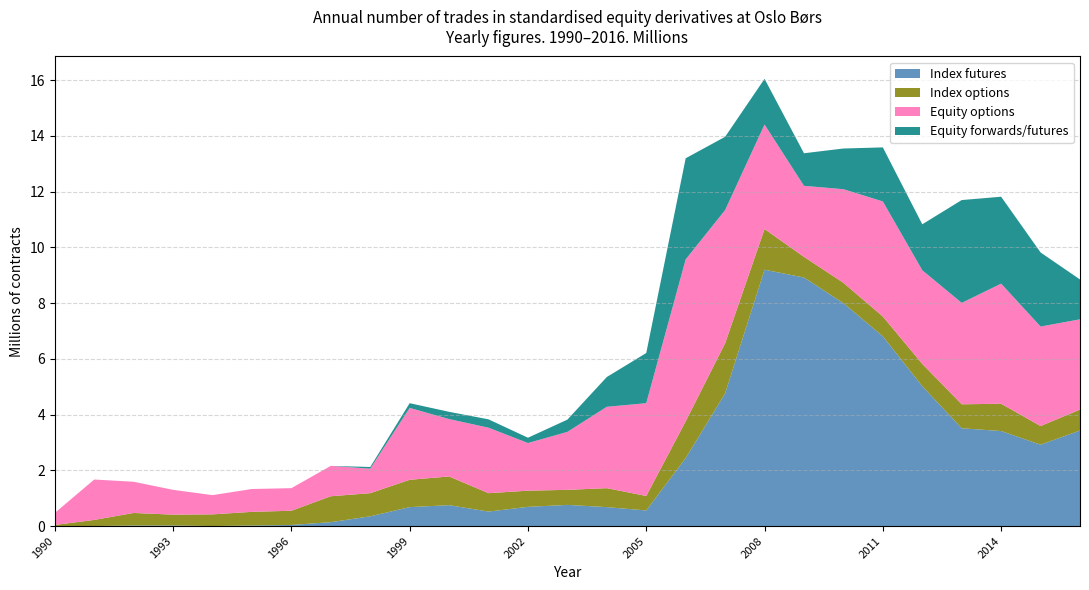

Reading left to right, list all the values displayed in this chart.

Index futures: 0.0	0.0	0.0	0.0	0.0	0.0	0.0	0.1	0.3	0.7	0.8	0.5	0.7	0.8	0.7	0.6	2.4	4.8	9.2	8.9	8.0	6.8	5.0	3.5	3.4	2.9	3.4
Index options: 0.0	0.2	0.5	0.4	0.4	0.5	0.5	0.9	0.8	1.0	1.0	0.7	0.6	0.5	0.7	0.5	1.3	1.8	1.5	0.7	0.7	0.7	0.8	0.9	1.0	0.7	0.8
Equity options: 0.4	1.4	1.1	0.9	0.7	0.8	0.8	1.1	0.9	2.6	2.1	2.4	1.7	2.1	2.9	3.3	5.8	4.8	3.8	2.5	3.4	4.1	3.4	3.6	4.3	3.6	3.2
Equity forwards/futures: 0.0	0.0	0.0	0.0	0.0	0.0	0.0	0.0	0.1	0.2	0.3	0.3	0.2	0.4	1.1	1.8	3.6	2.6	1.6	1.2	1.5	1.9	1.6	3.7	3.1	2.7	1.4